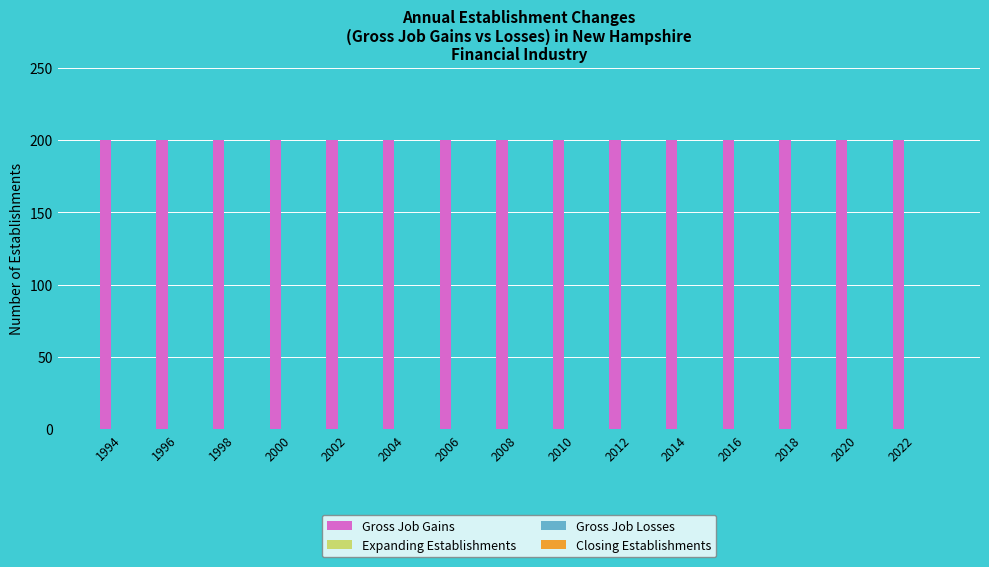

What is the minimum value for Gross Job Gains?

200